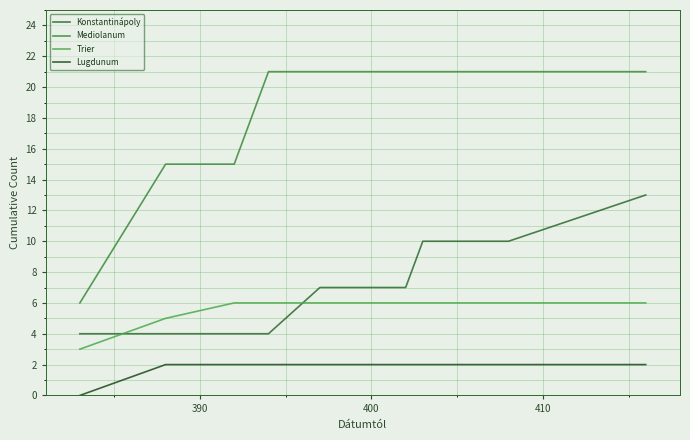

Is this an area chart (filled region under the line)?

No